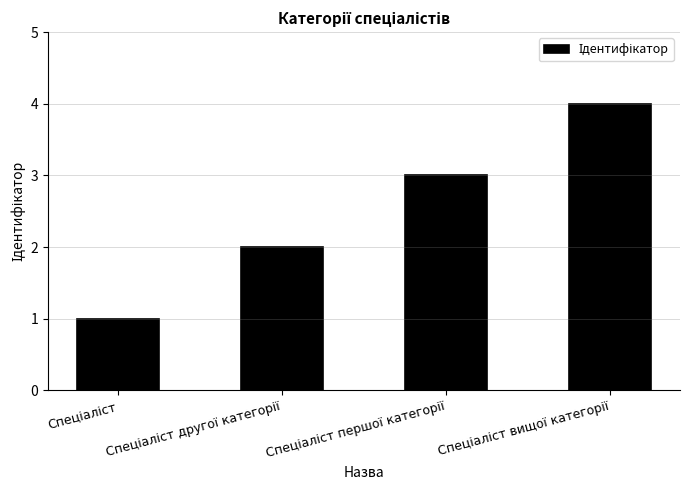

What is the greatest value displayed?

4